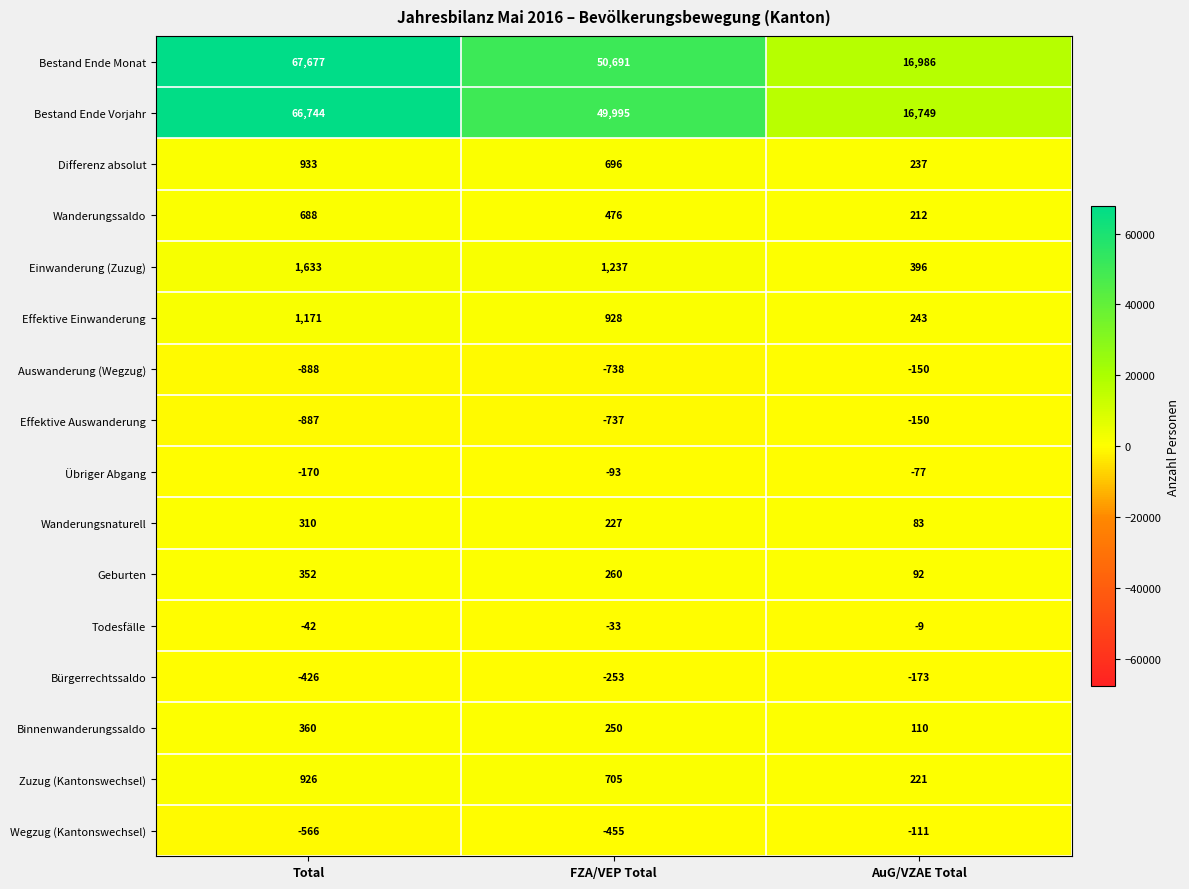

What is the maximum value shown in the chart?

67677